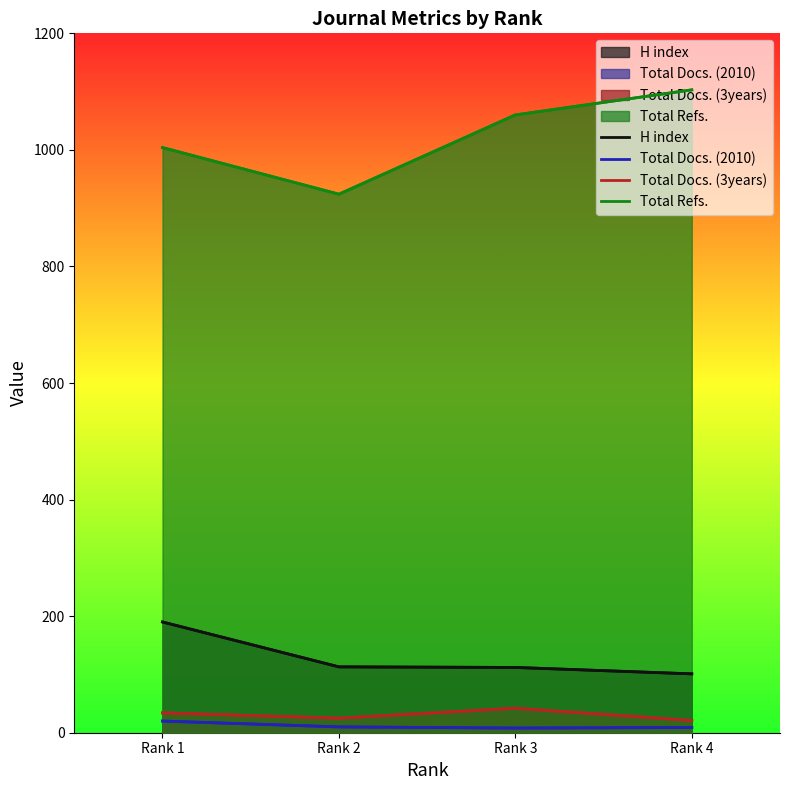

Reading right to left, transcribe all the data shown in this chart.

H index: 101	112	113	190
Total Docs. (2010): 9	8	10	20
Total Docs. (3years): 21	42	25	34
Total Refs.: 1103	1060	924	1004